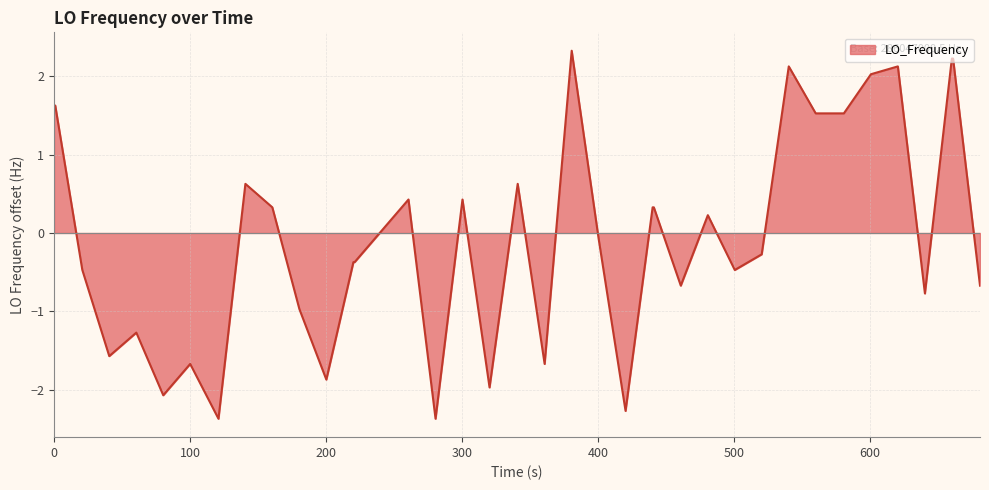

What is the greatest value displayed?

2.3